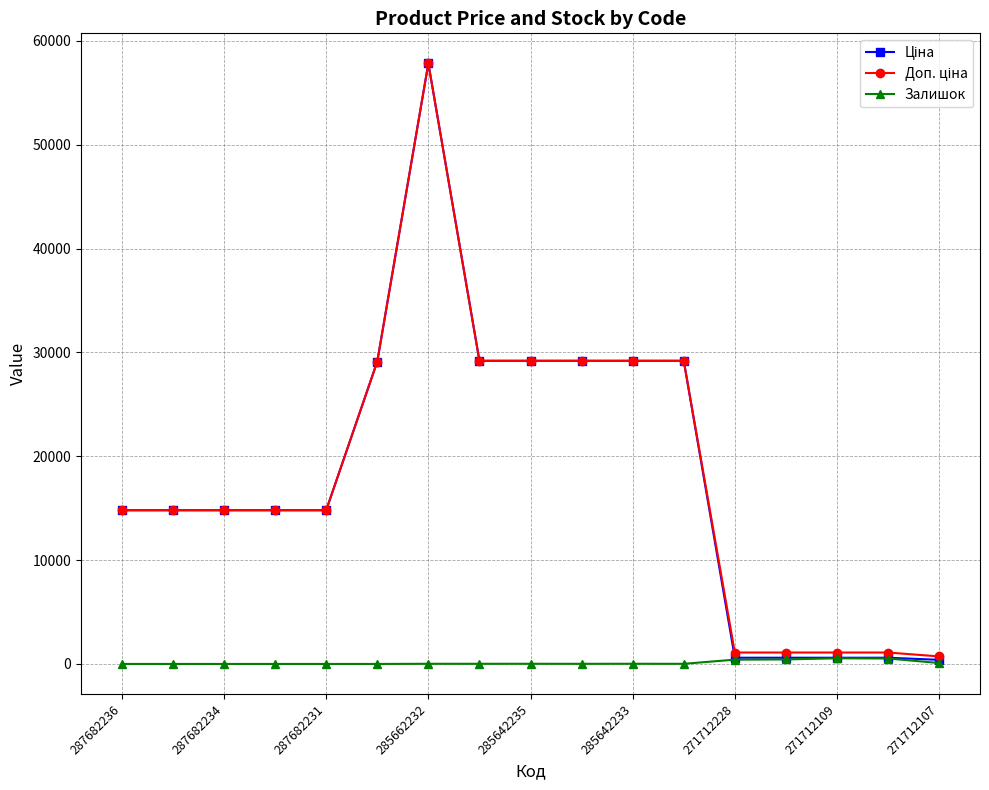

True or false: Залишок has more than 1 points higher than both neighbors.

True